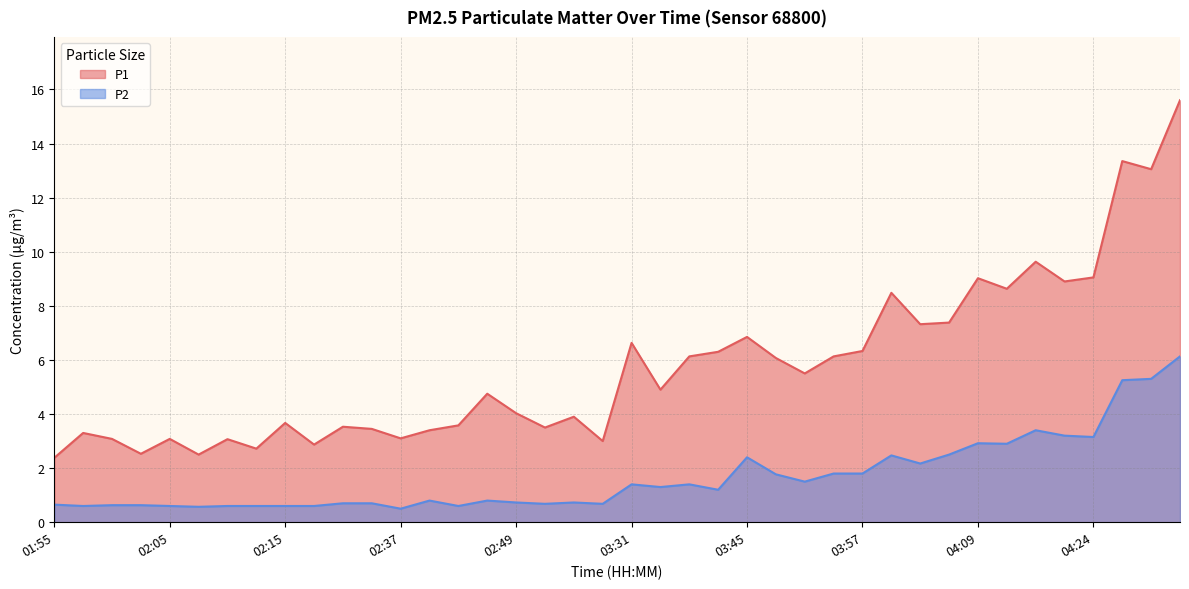

True or false: P1 and P2 cross at least once.

False